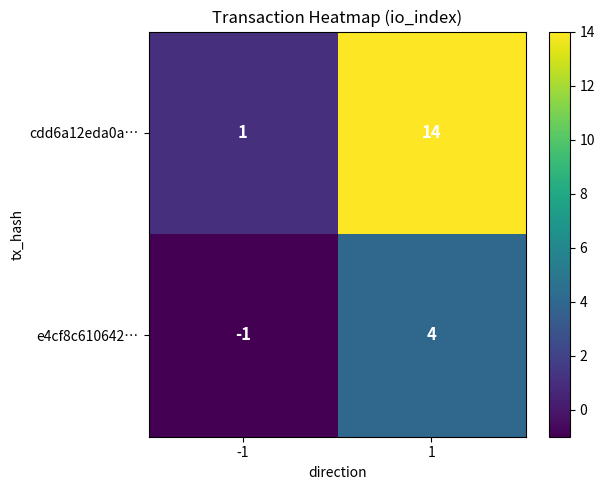

Rank the series by their maximum value, from lowest to highest.

e4cf8c610642…, cdd6a12eda0a…